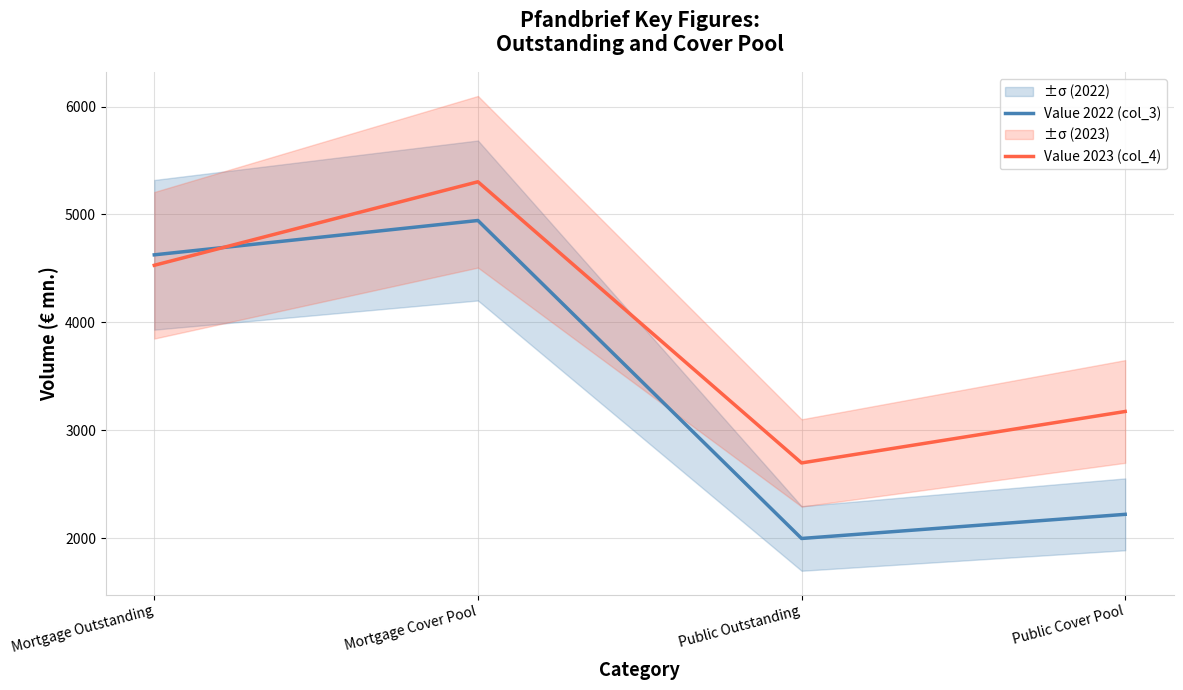

What is the average value of the Value 2023 (col_4) series?

3925.2